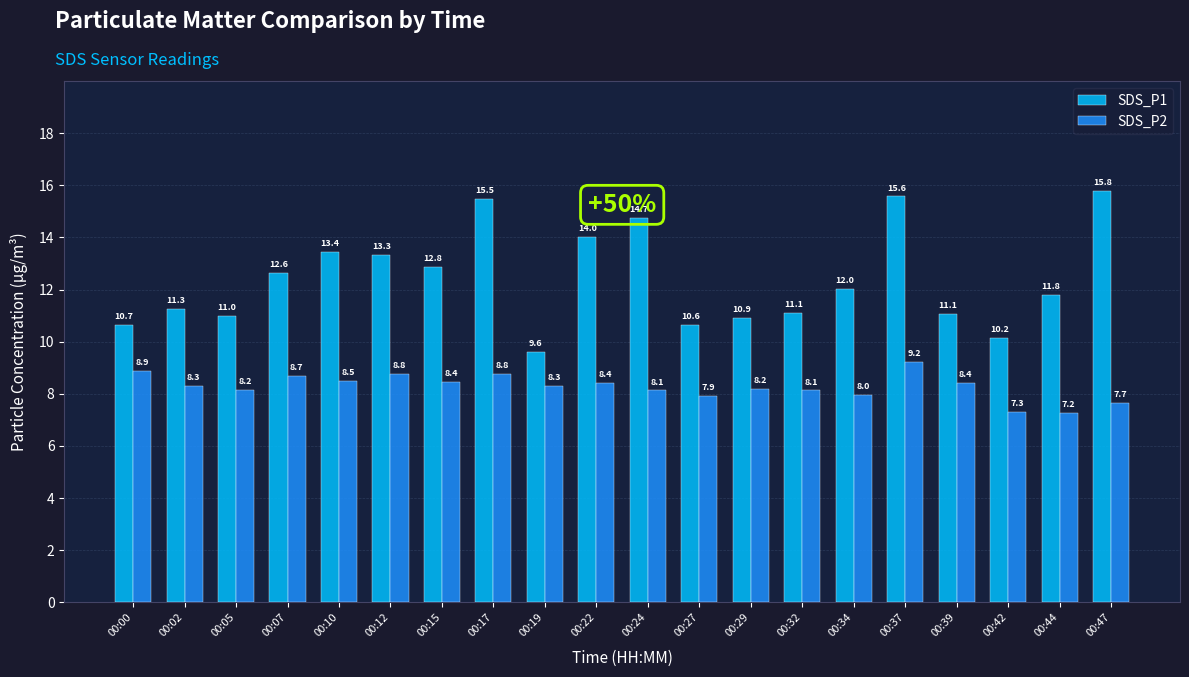

Which series has the widest spread of values?

SDS_P1